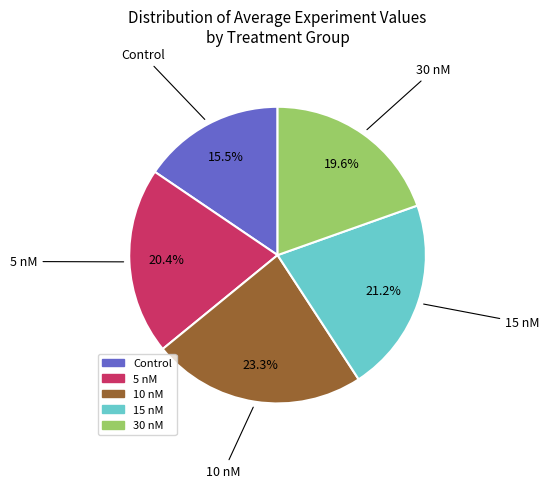

Is there any slice that represents more than half of the pie?

No